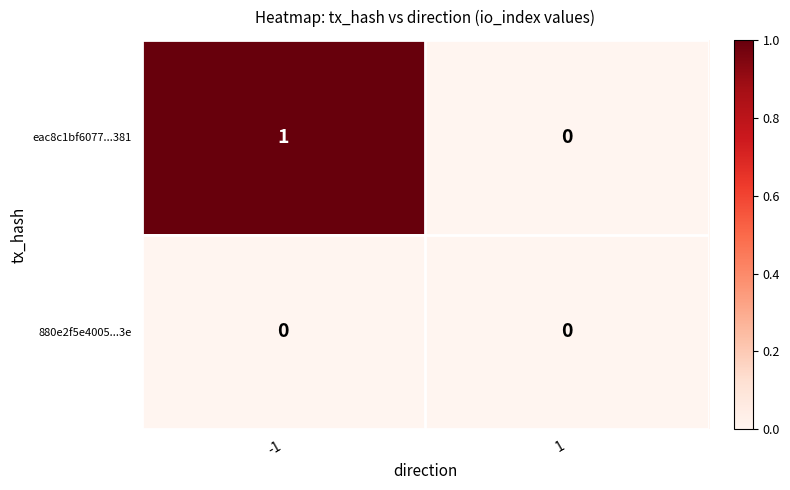

Which series has the widest spread of values?

eac8c1bf6077...381